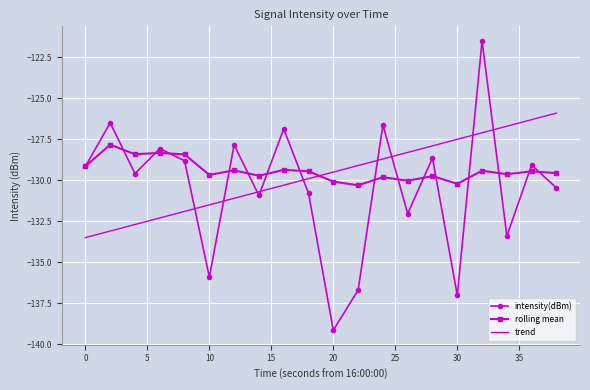

True or false: intensity(dBm) has more than 2 points higher than both neighbors.

True